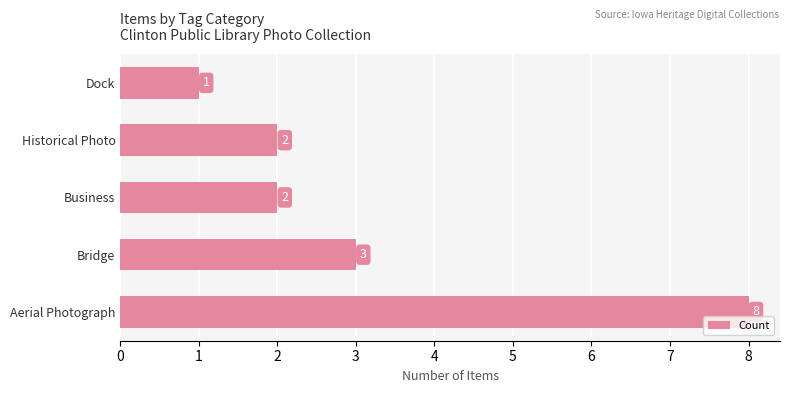

What is the difference between the second highest and second lowest values?

1